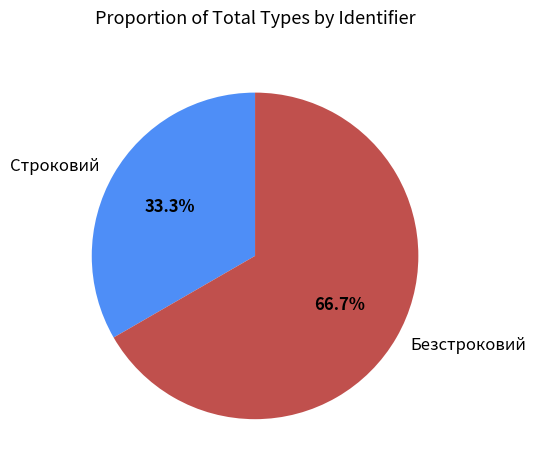

How many slices are in this pie chart?

2